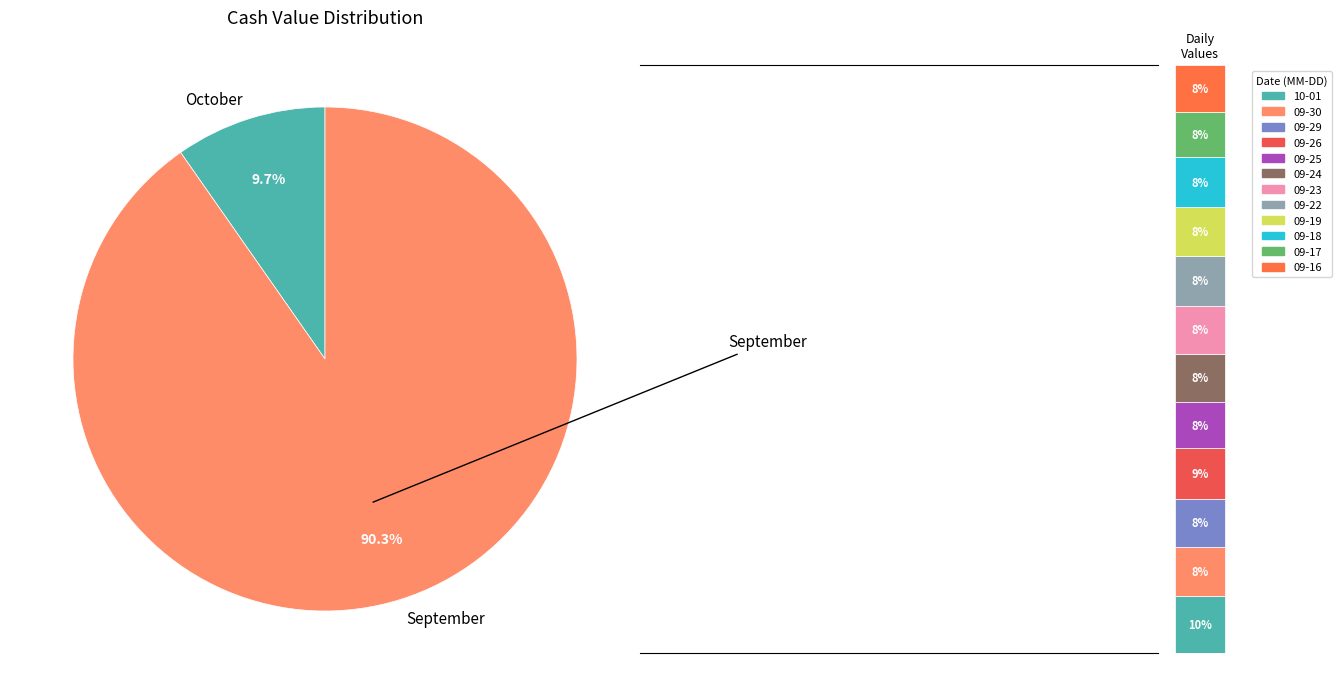

What percentage is the 2025-09-23 slice, to the nearest percent?

8%